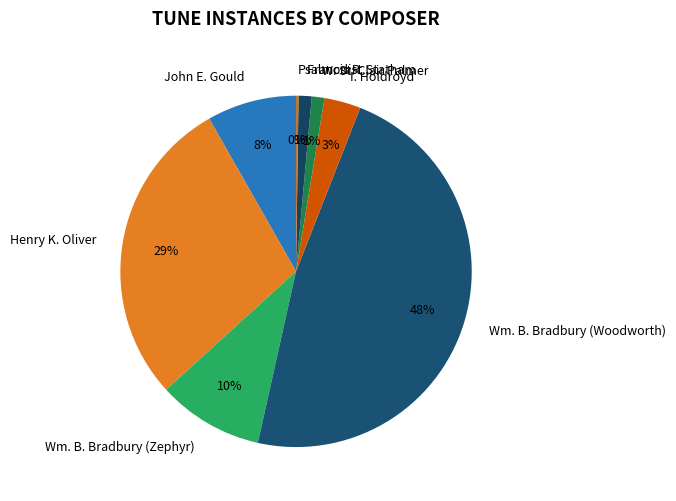

Is there any slice that represents more than half of the pie?

No